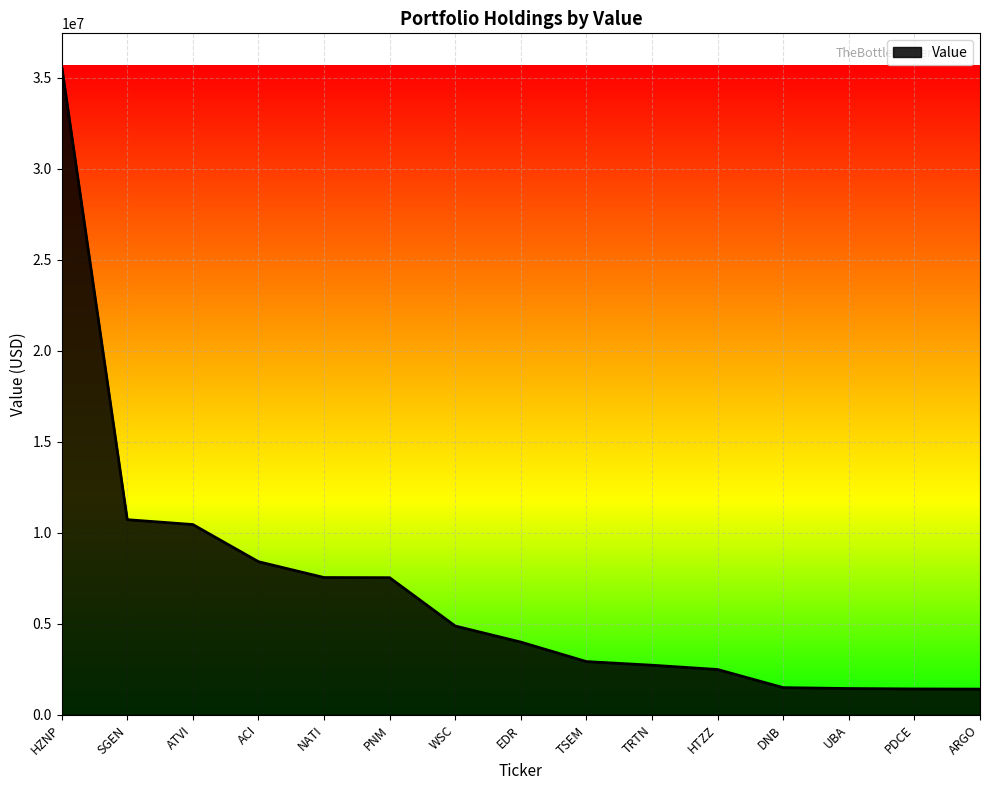

How many lines are shown in the chart?

1